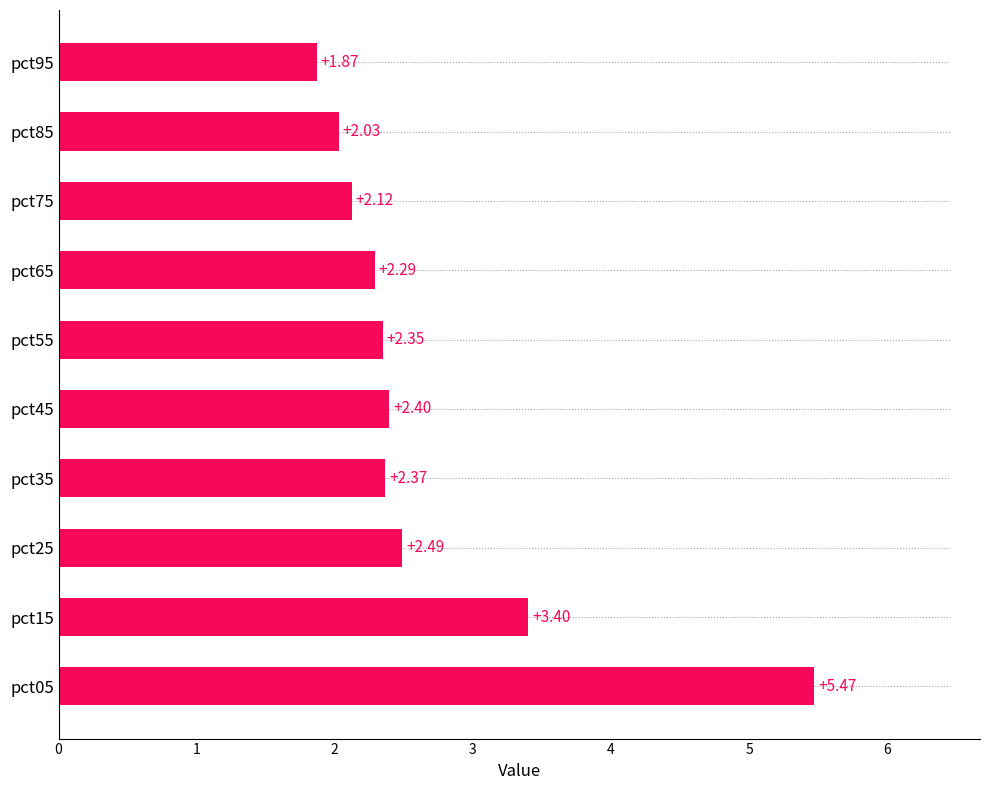

At which label is the value closest to 3?

pct15